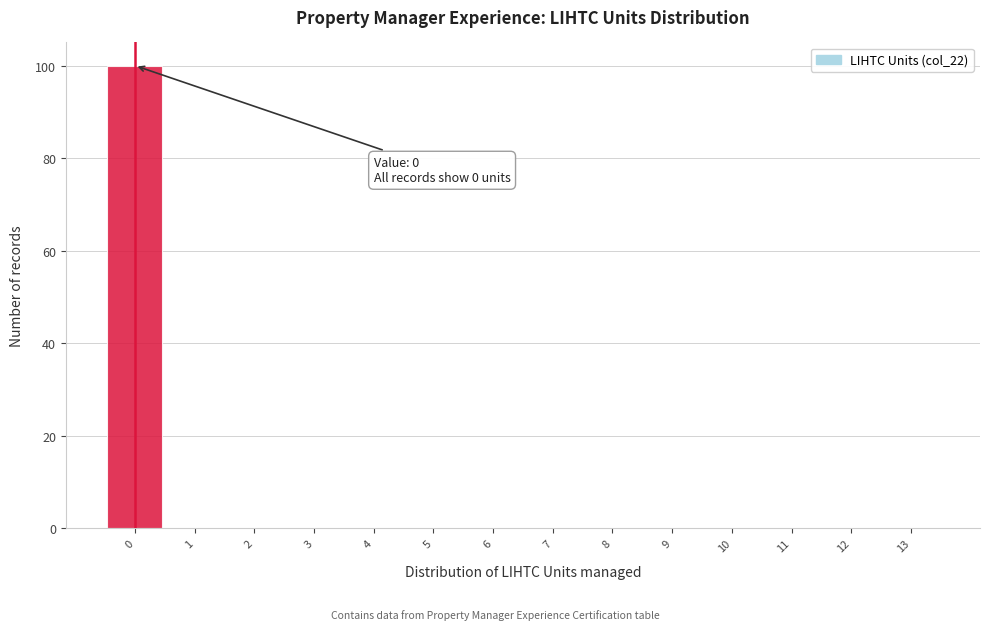

Over which range of the x-axis is the bar tallest?

-0.5 to 0.5